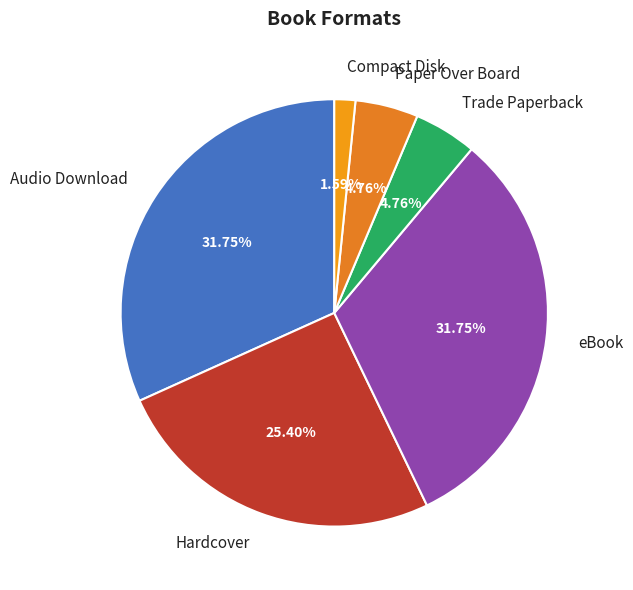

Combined, what portion of the pie is Paper Over Board and Trade Paperback?

9.5%